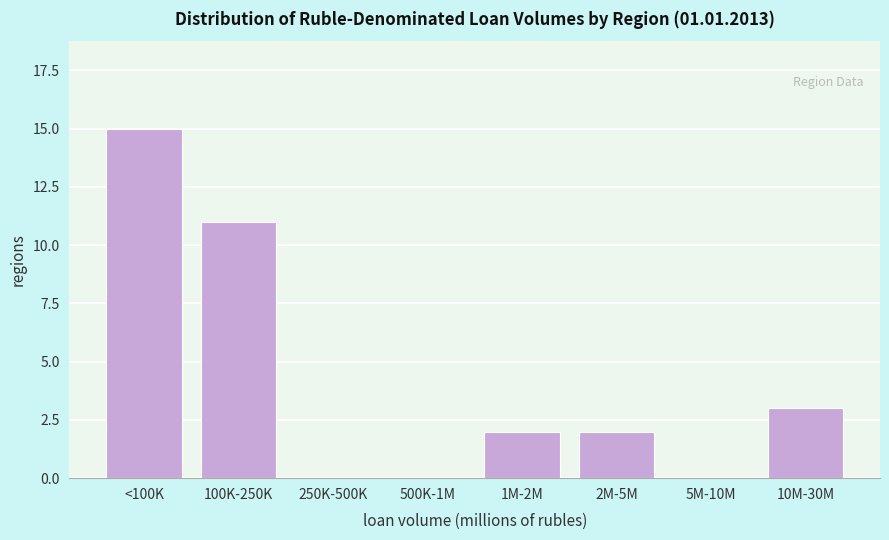

Reading left to right, transcribe all the data shown in this chart.

<100K=15	100K-250K=11	250K-500K=0	500K-1M=0	1M-2M=2	2M-5M=2	5M-10M=0	10M-30M=3